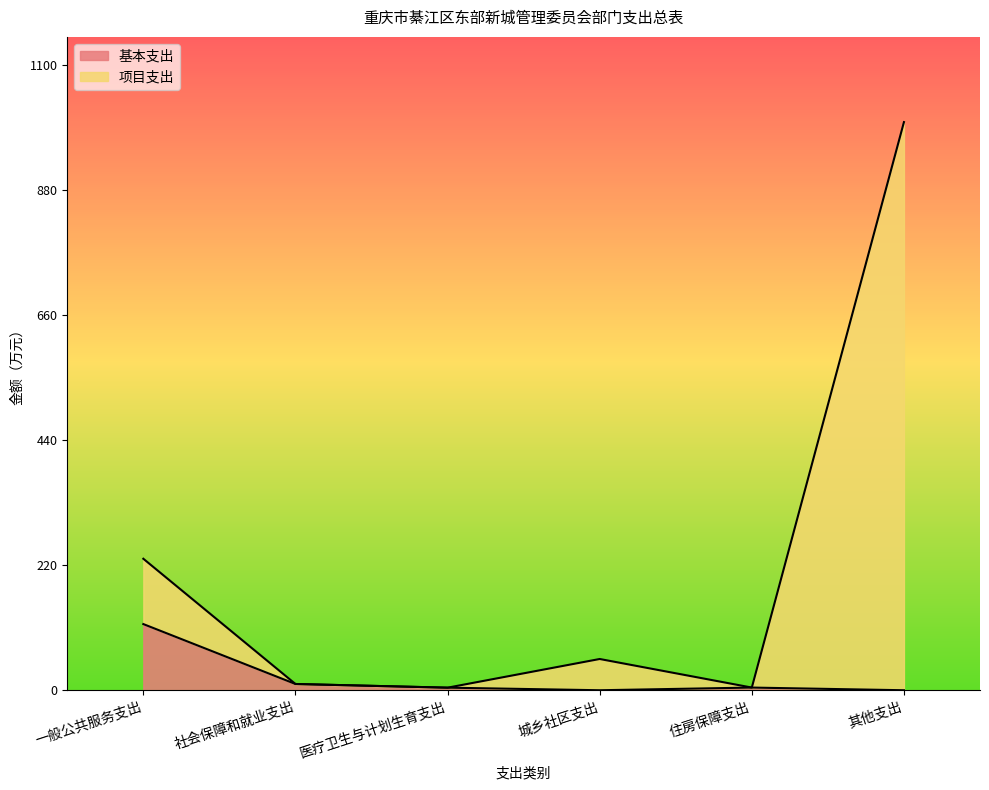

True or false: 项目支出 has a value of 4.7 at 住房保障支出.

True